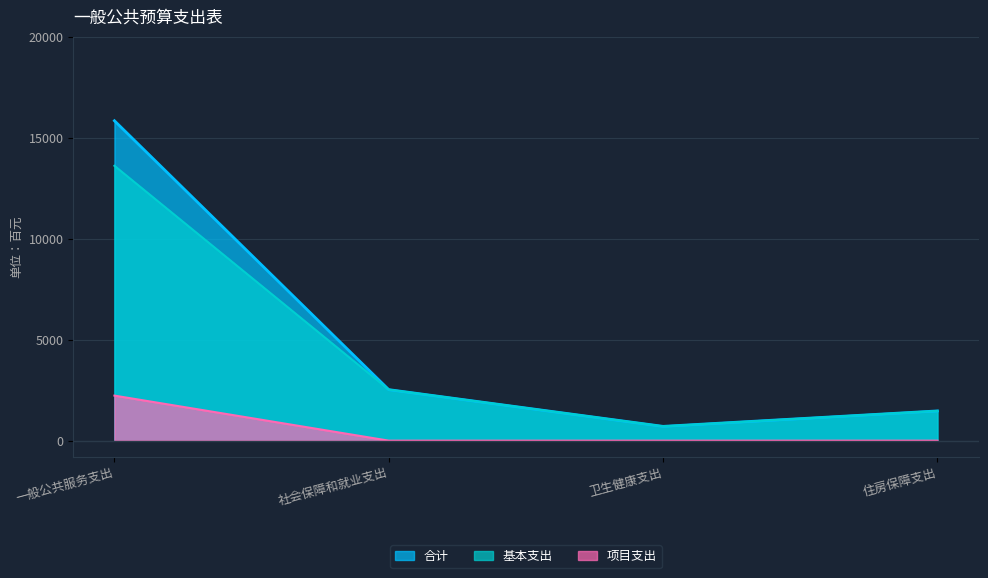

How many lines are shown in the chart?

3